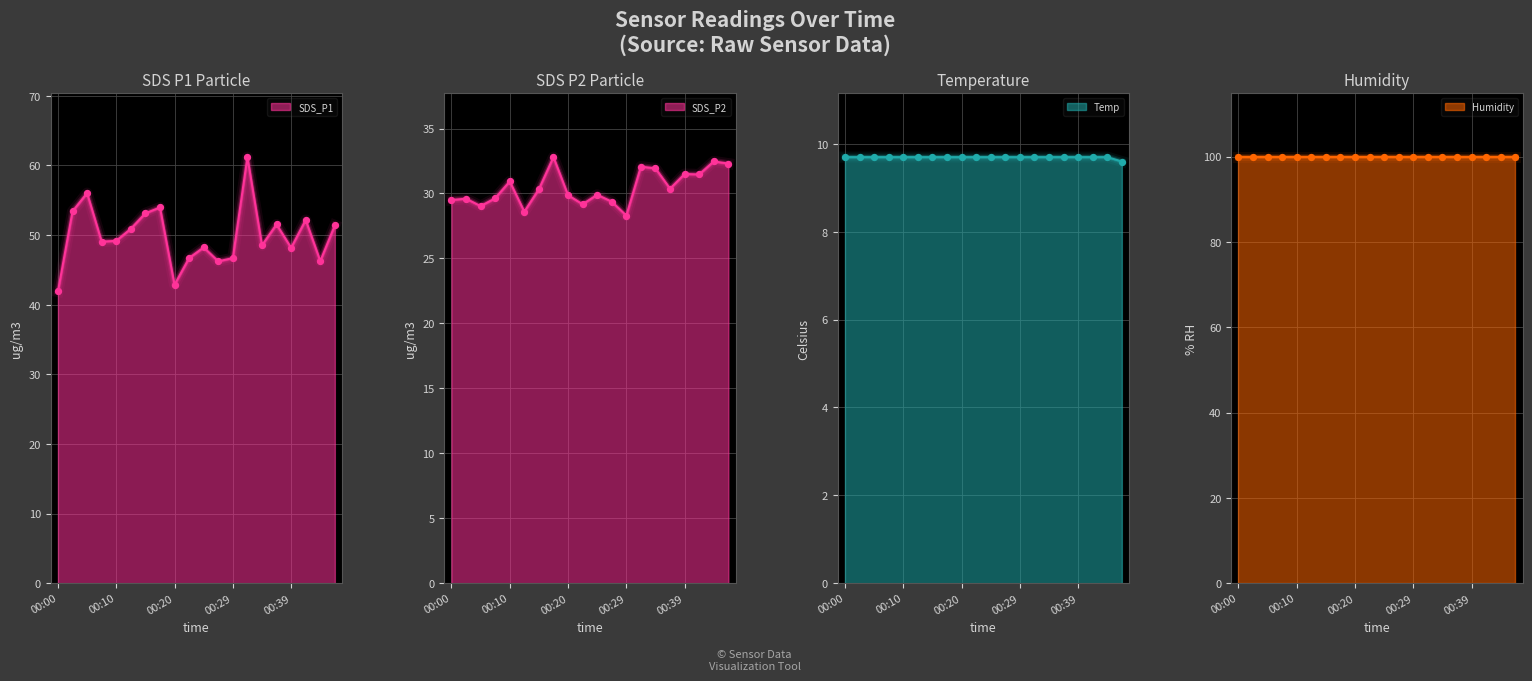

The value of Temp at 00:20 is 9.7. True or false?

True